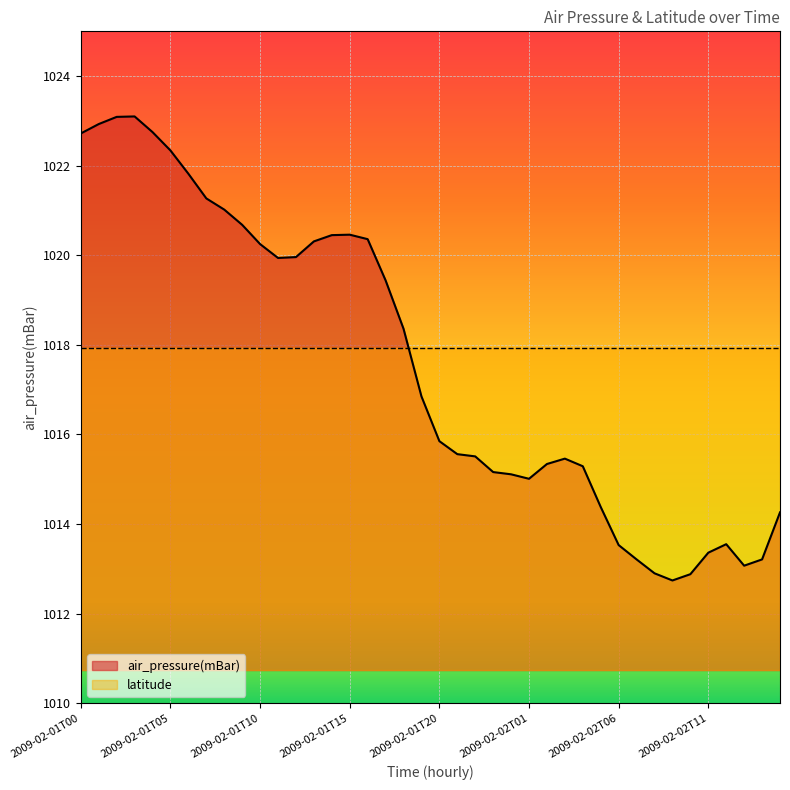

Which category has the lowest value across all series?

2009-02-02T09